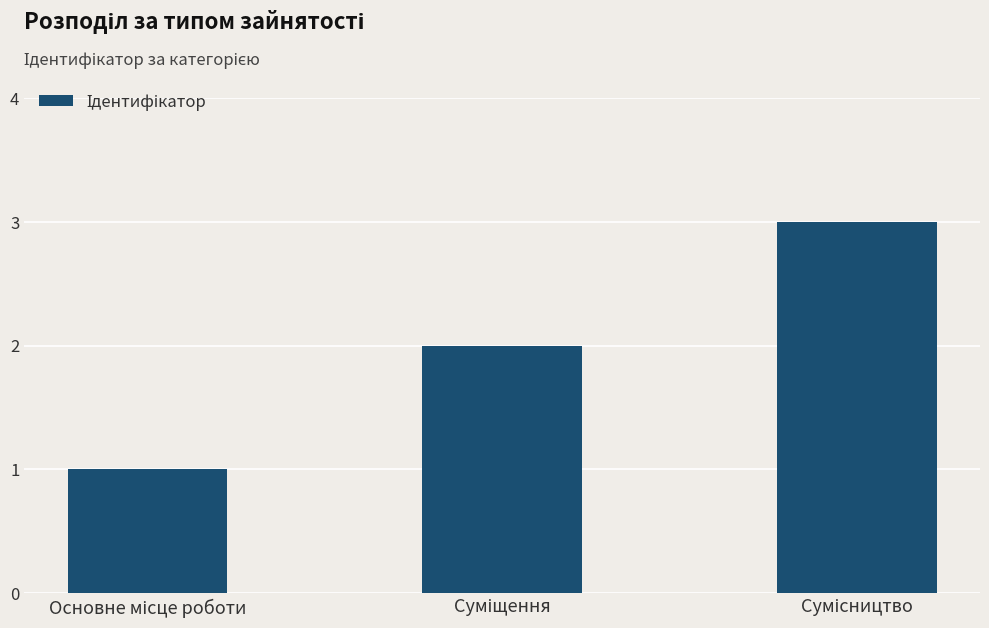

What is the value of the 1st bar from the left?

1